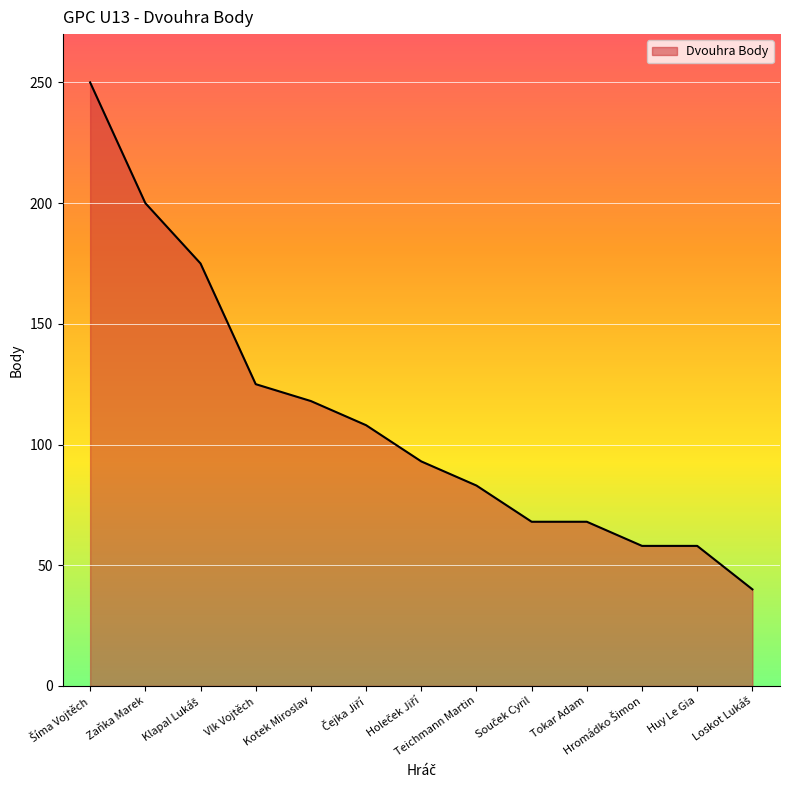

The chart shows a value of 27 at Kotek Miroslav. True or false?

False